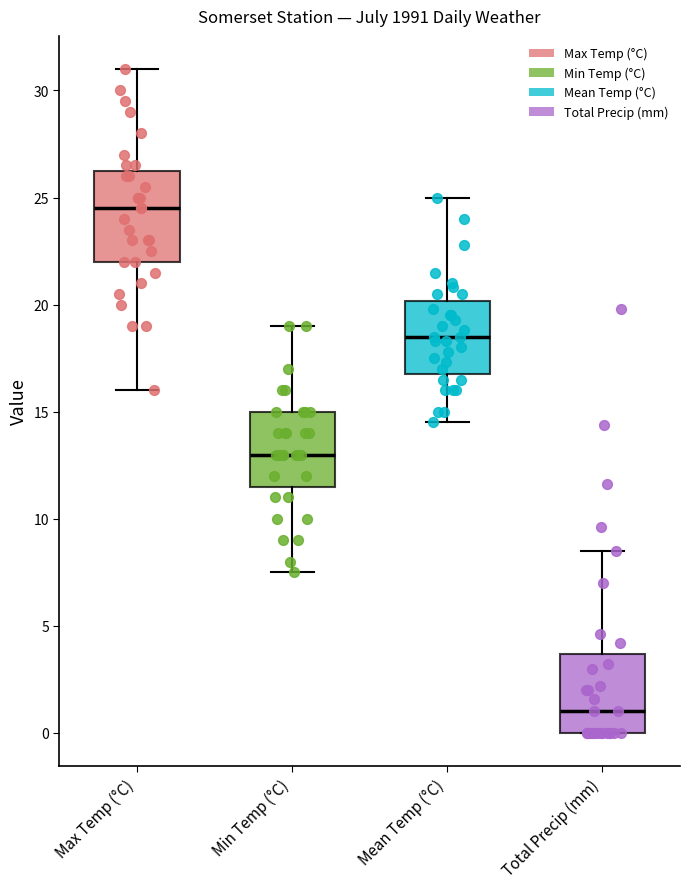

Which box is the tallest, from its lower edge to its upper edge?

Max Temp (°C)